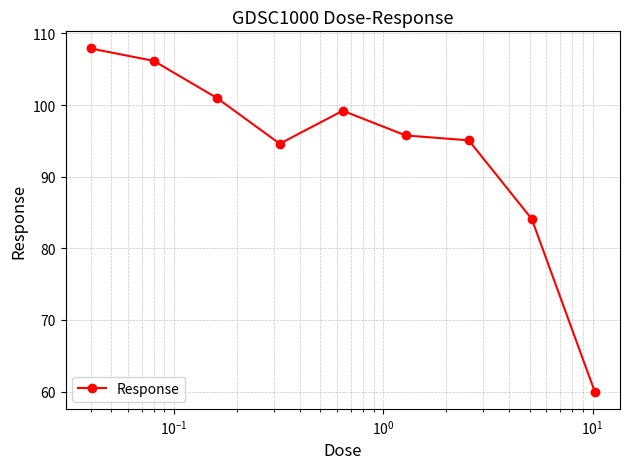

What is the value of the 8th point from the left?

84.1